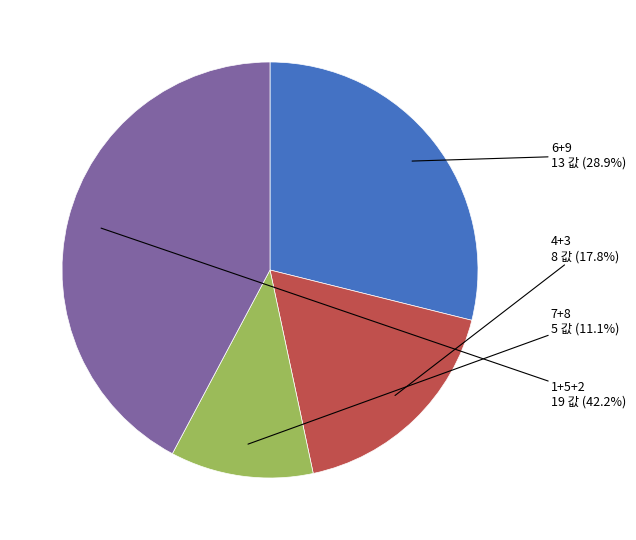

Combined, do 4+3 and 7+8 account for over 50%?

No